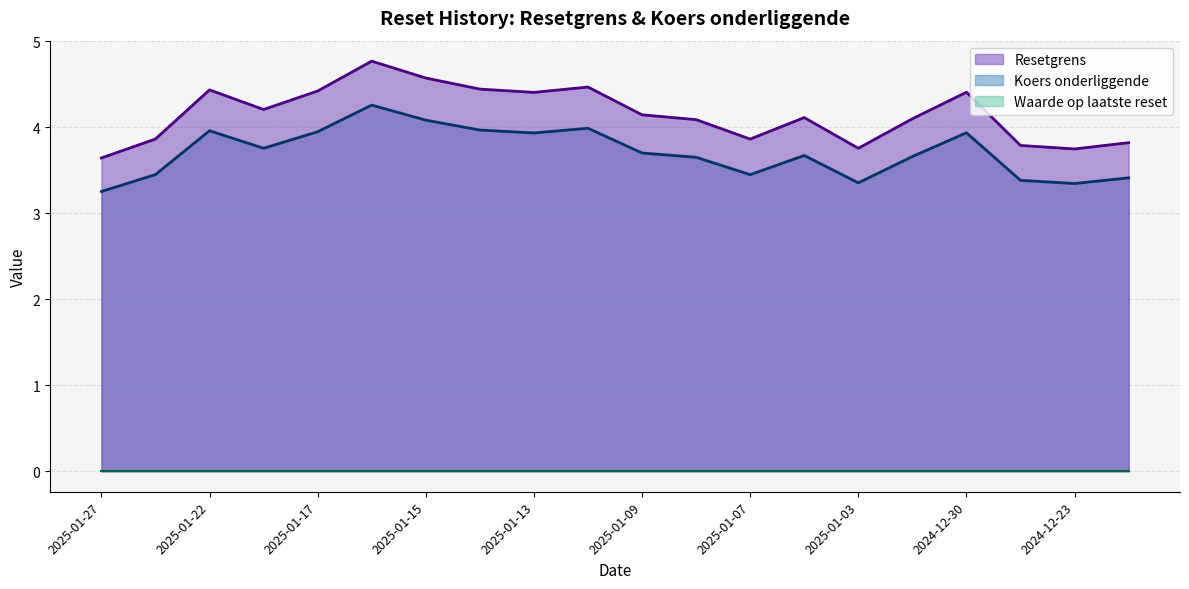

At which label is Koers onderliggende closest to 3?

2025-01-27